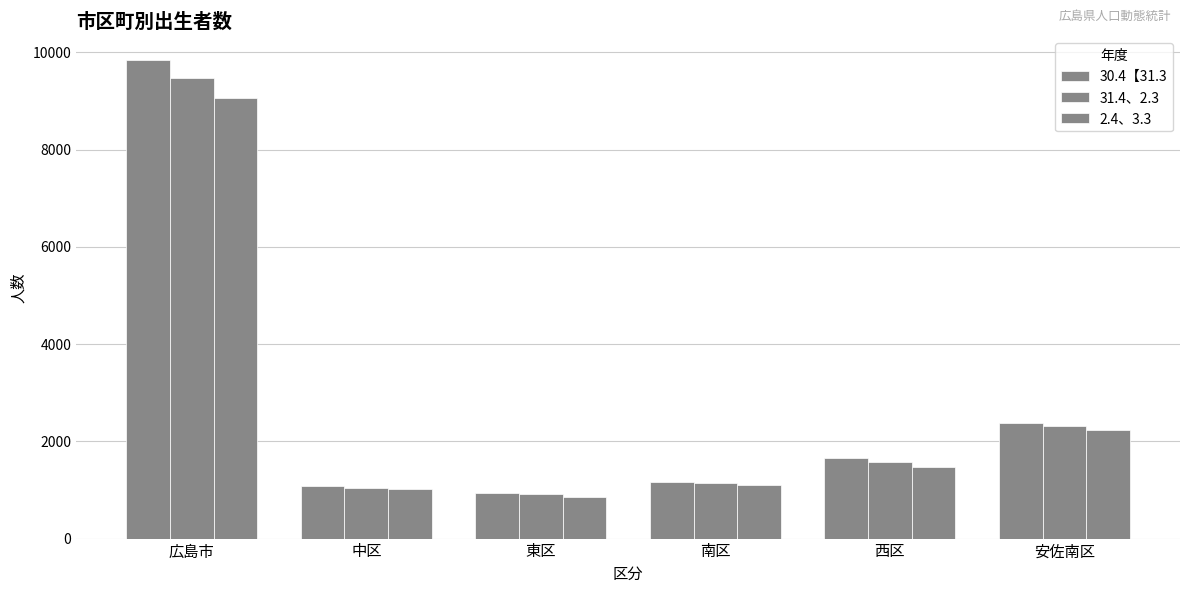

How many groups of bars are there?

6